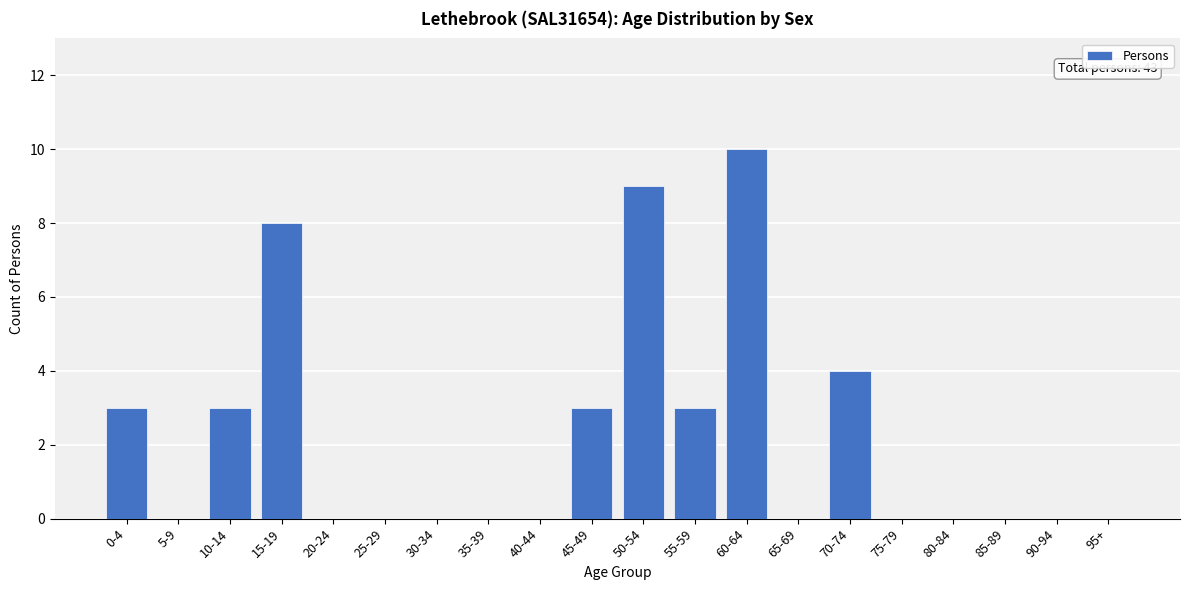

Reading left to right, what are all the values shown in this chart?

0-4=3	5-9=0	10-14=3	15-19=8	20-24=0	25-29=0	30-34=0	35-39=0	40-44=0	45-49=3	50-54=9	55-59=3	60-64=10	65-69=0	70-74=4	75-79=0	80-84=0	85-89=0	90-94=0	95+=0